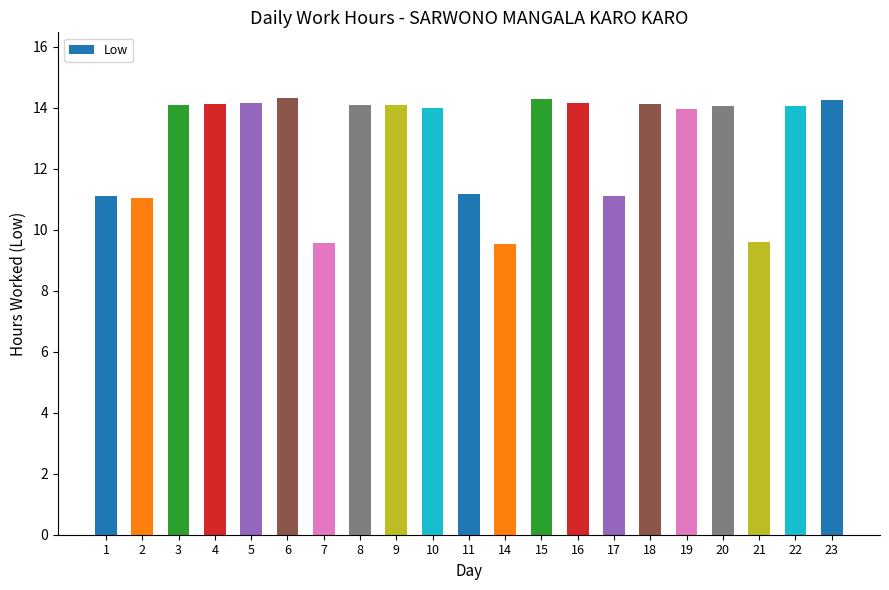

Where does the data first go above 14?

3